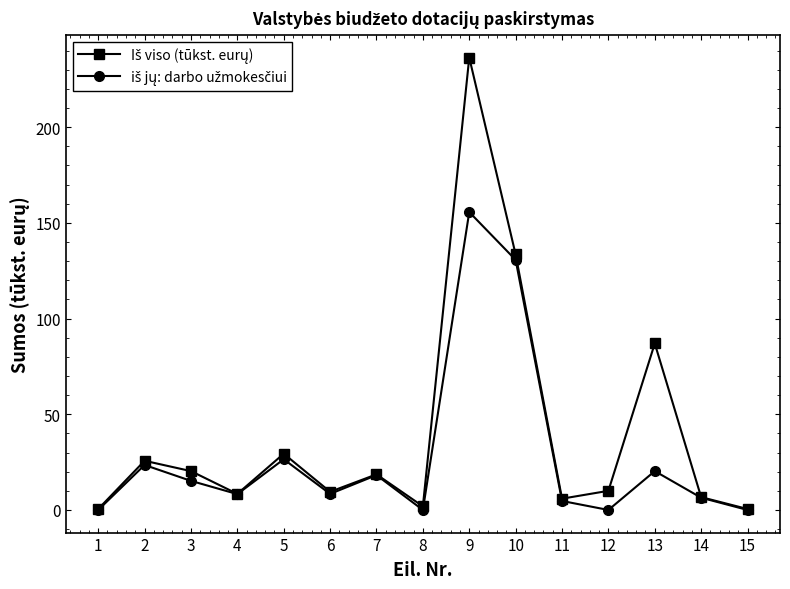

At which category is the sum across all series the highest?

9